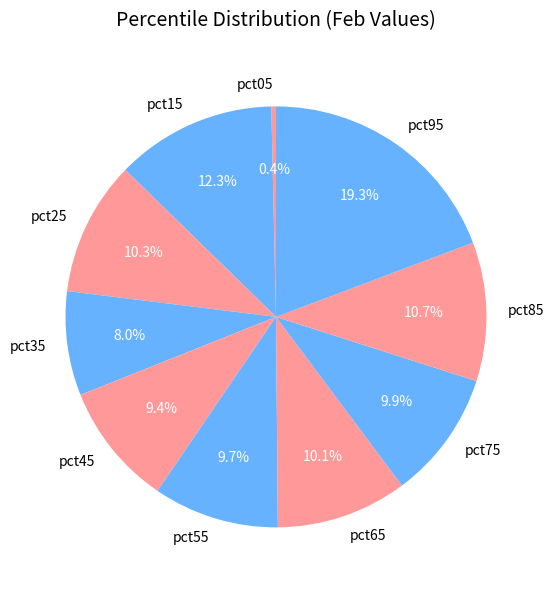

Count the number of slices in the pie.

10